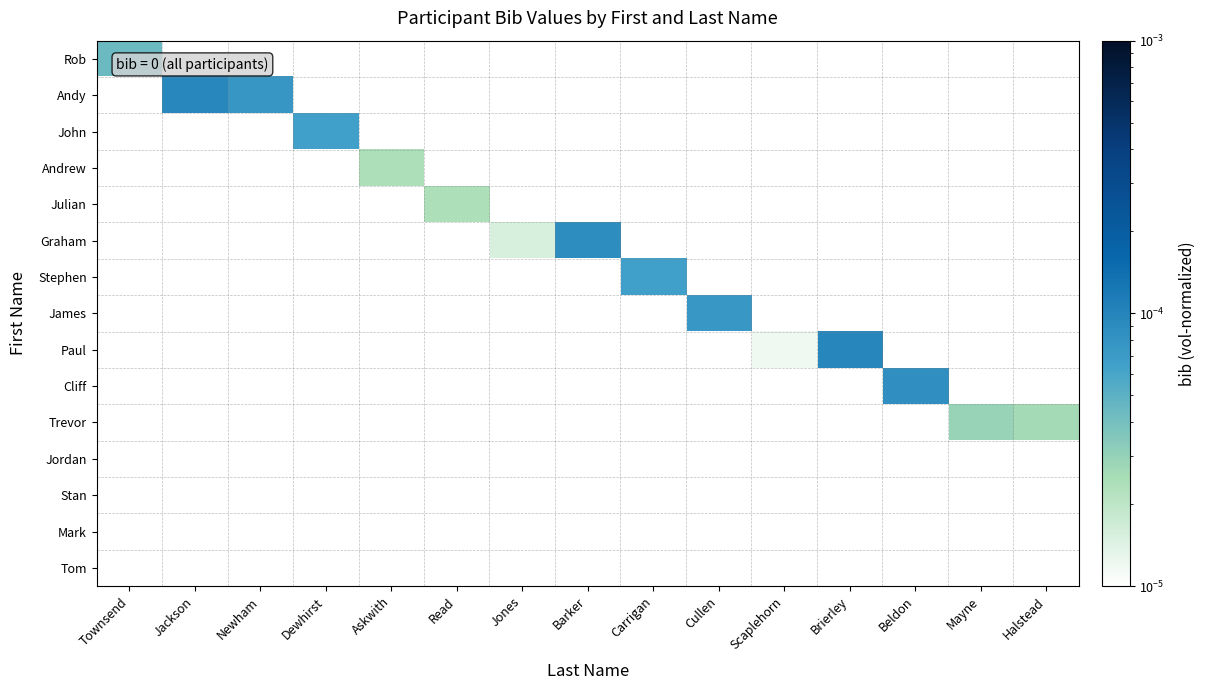

Which label corresponds to the largest value in the chart?

Brierley